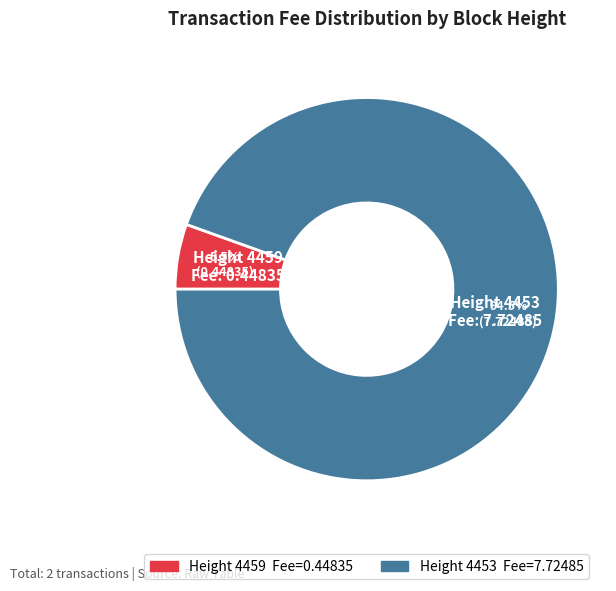

Is there any slice that represents more than half of the pie?

Yes